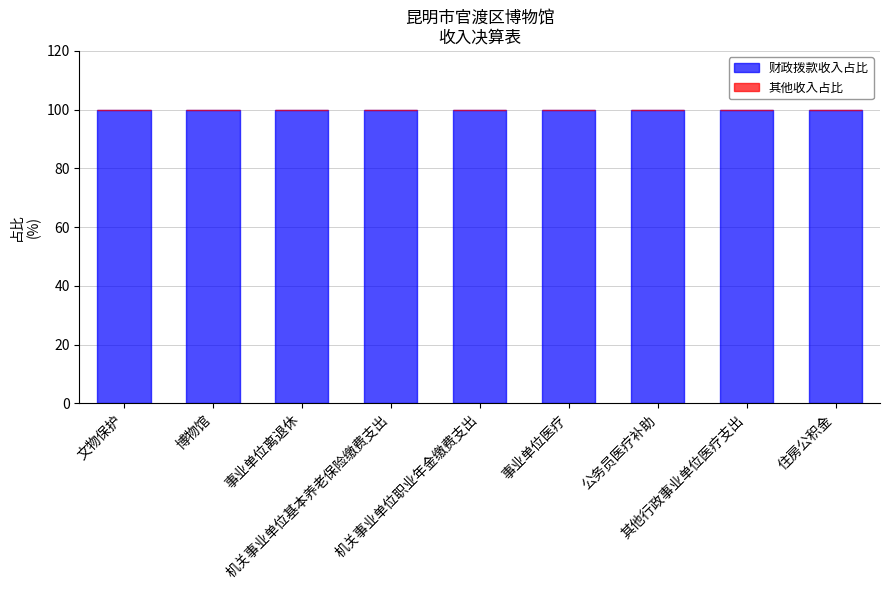

True or false: 财政拨款收入占比 has a value of 100 at 其他行政事业单位医疗支出.

True